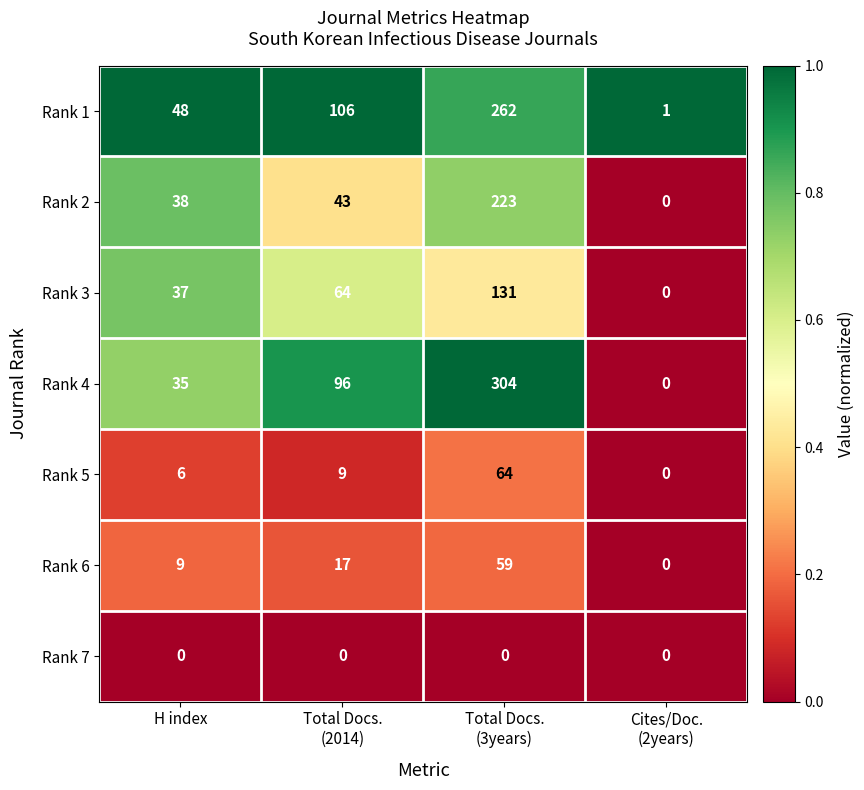

How many Rank 6 values are between 9 and 59?

3